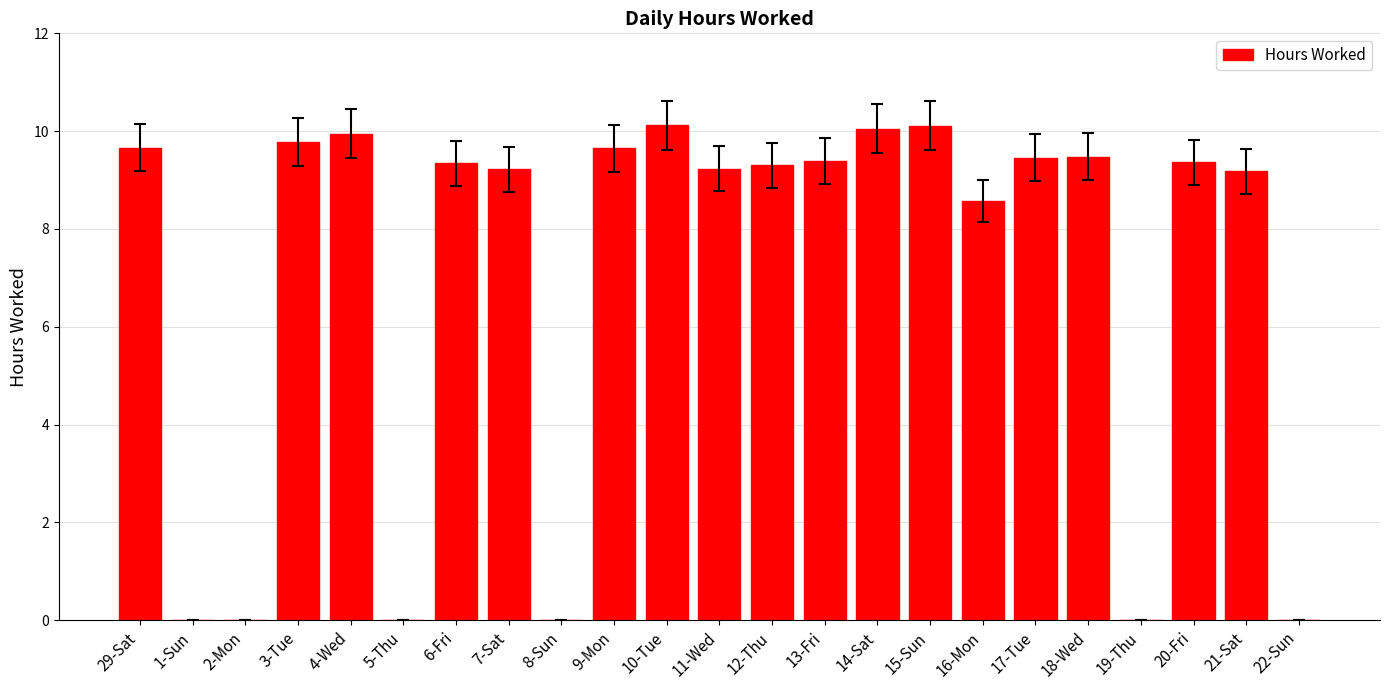

What is the sum of the values at 13-Fri and 29-Sat?

19.1